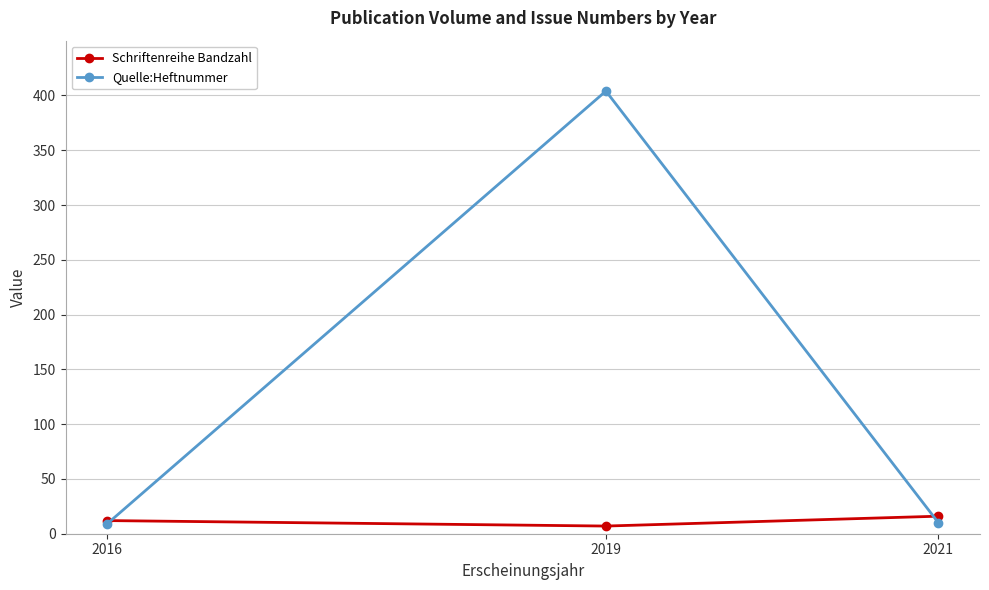

What is the highest value of the Schriftenreihe Bandzahl series?

16